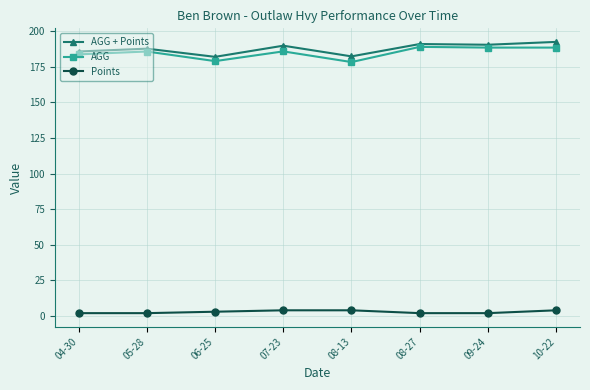

Is this an area chart (filled region under the line)?

No